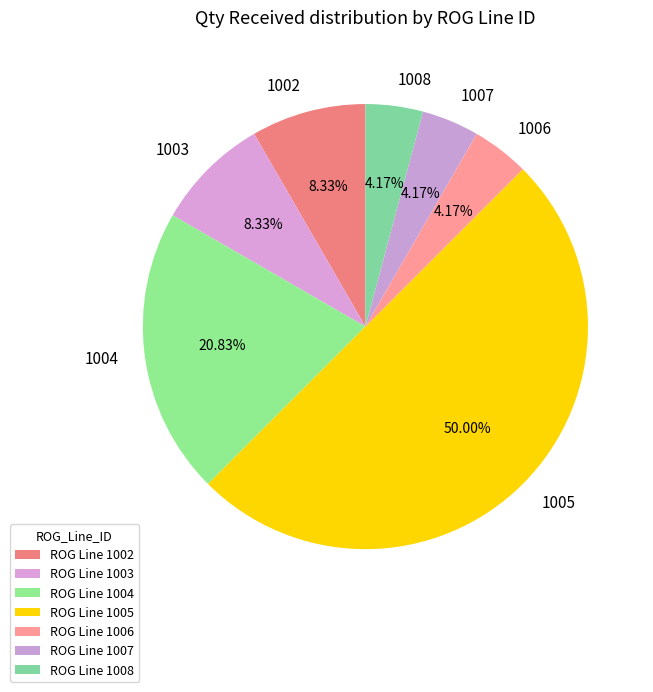

Is it true that 1003 is 8% of the pie?

True